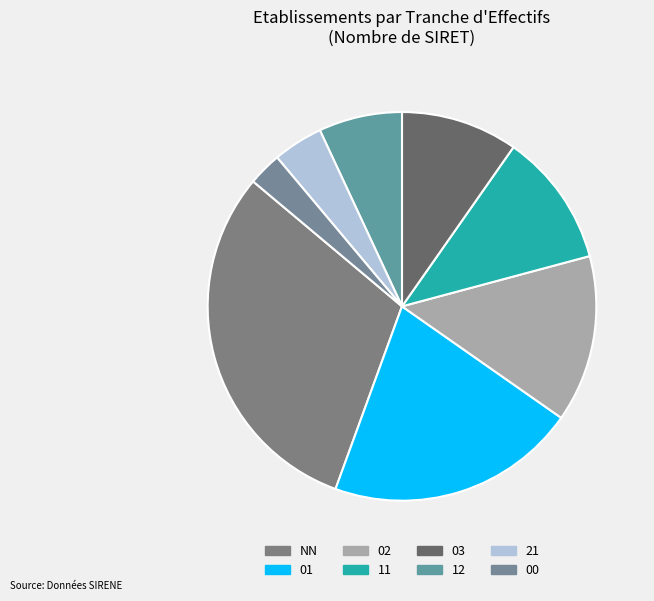

To the nearest percent, what is the combined percentage of NN and 01?

51%